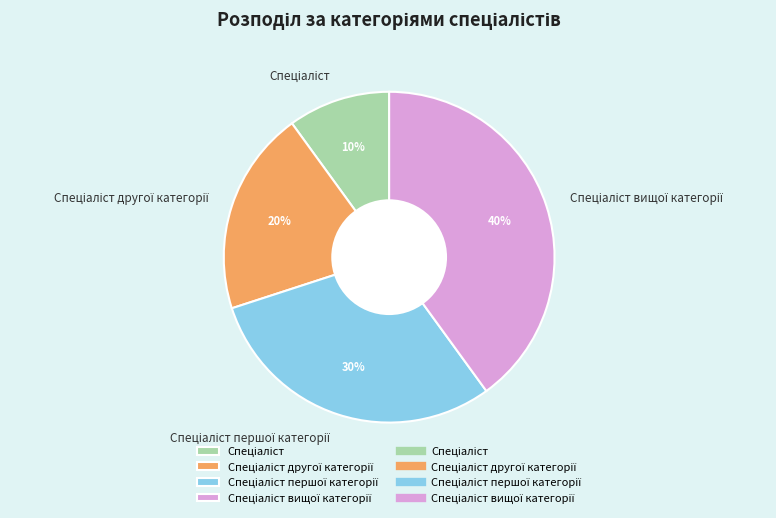

To the nearest percent, what is the average slice percentage?

25%